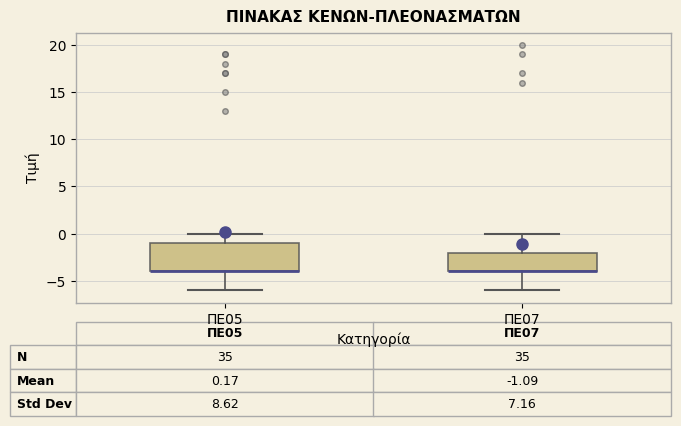

Comparing the boxes themselves (not the whiskers), which one is the tallest?

ΠΕ05